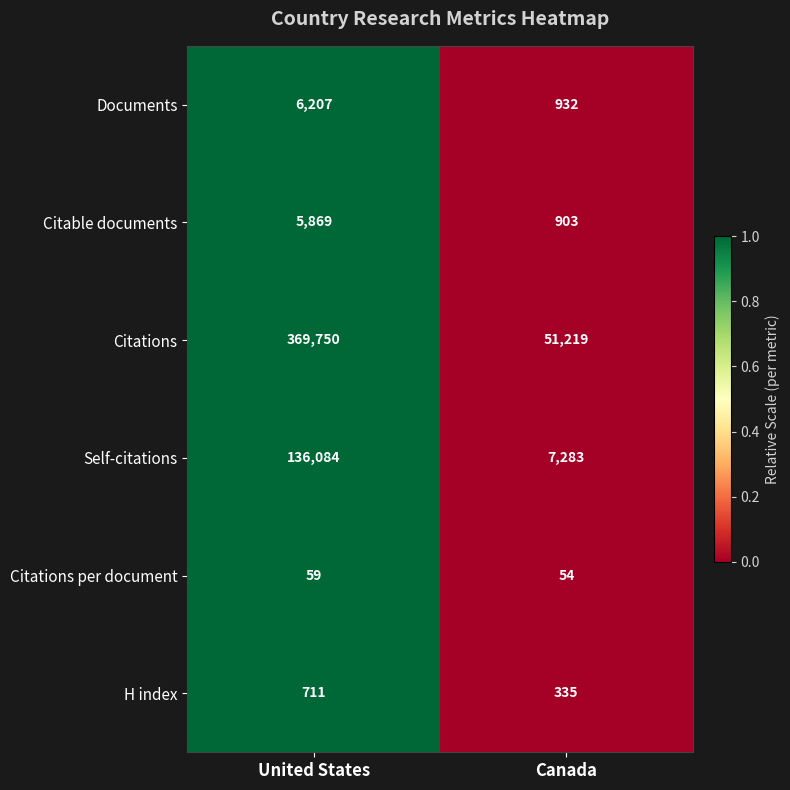

Which category has the lowest value across all series?

Canada